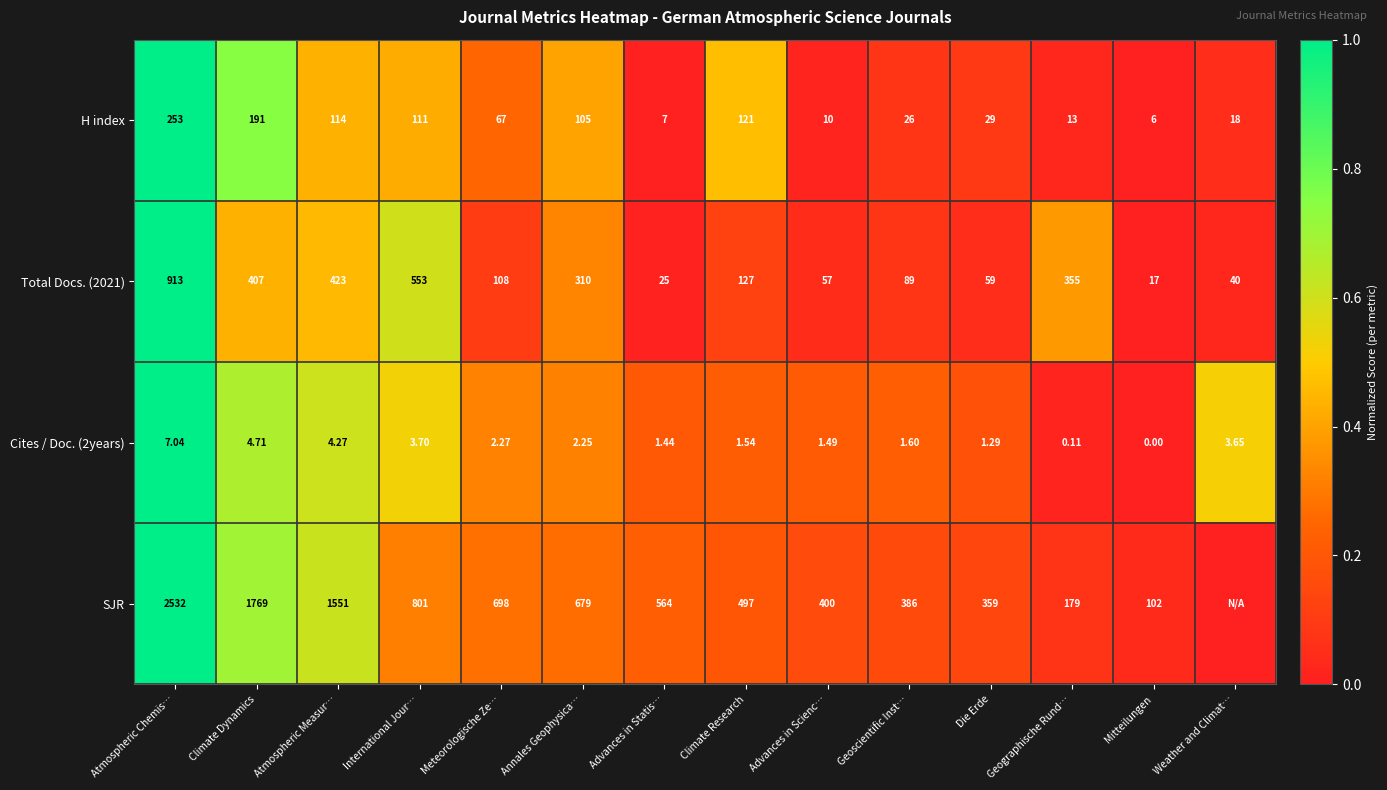

At which label is Cites / Doc. (2years) closest to 3?

Weather and Climat…